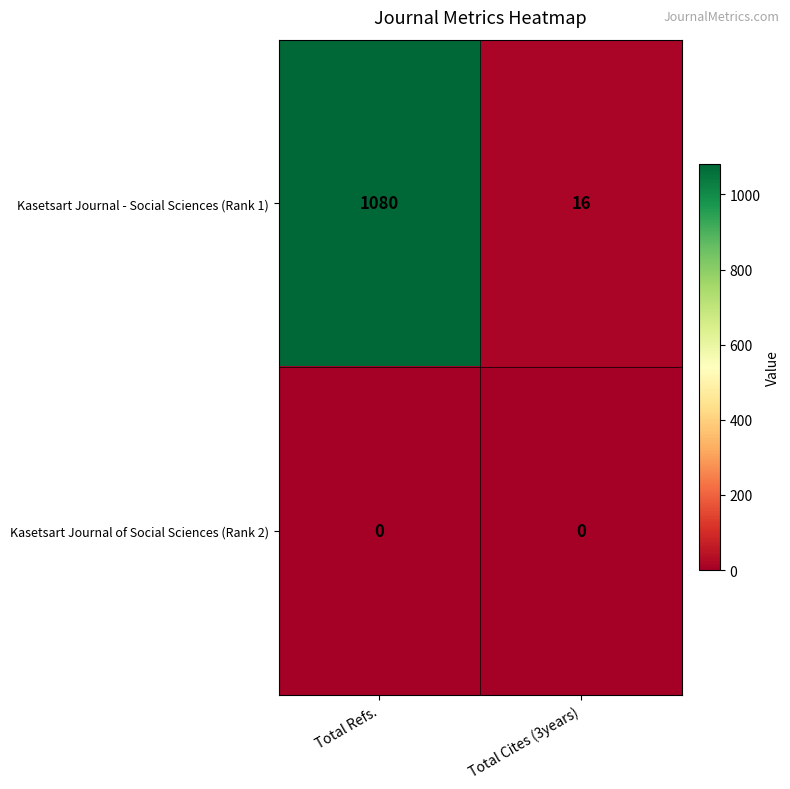

What is the total value across all series at Total Cites (3years)?

16